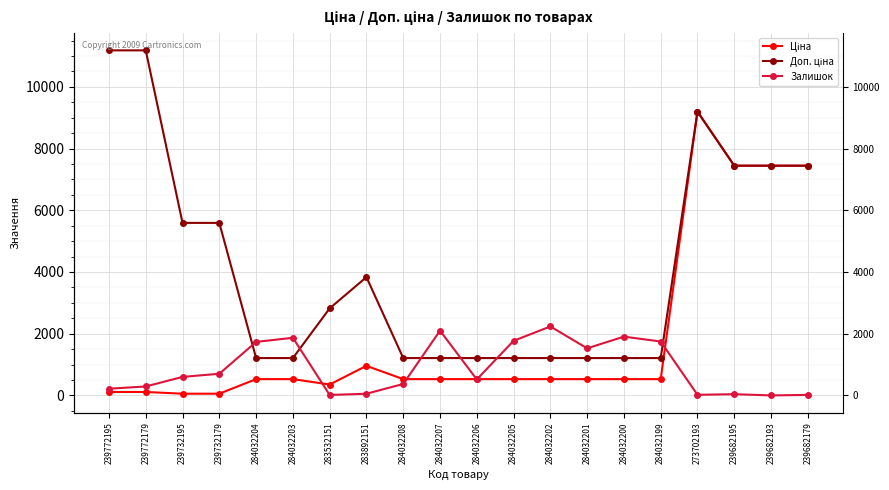

Rank the categories by Ціна value from highest to lowest.

273702193, 239682195, 239682193, 239682179, 283892151, 284032204, 284032203, 284032208, 284032207, 284032206, 284032205, 284032202, 284032201, 284032200, 284032199, 283532151, 239772195, 239772179, 239732195, 239732179